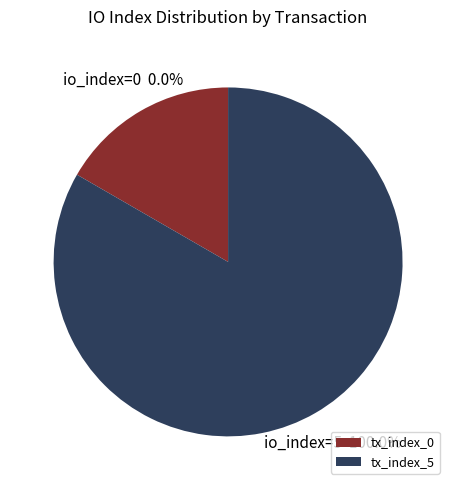

Rank the categories by value from highest to lowest.

tx_index_5, tx_index_0